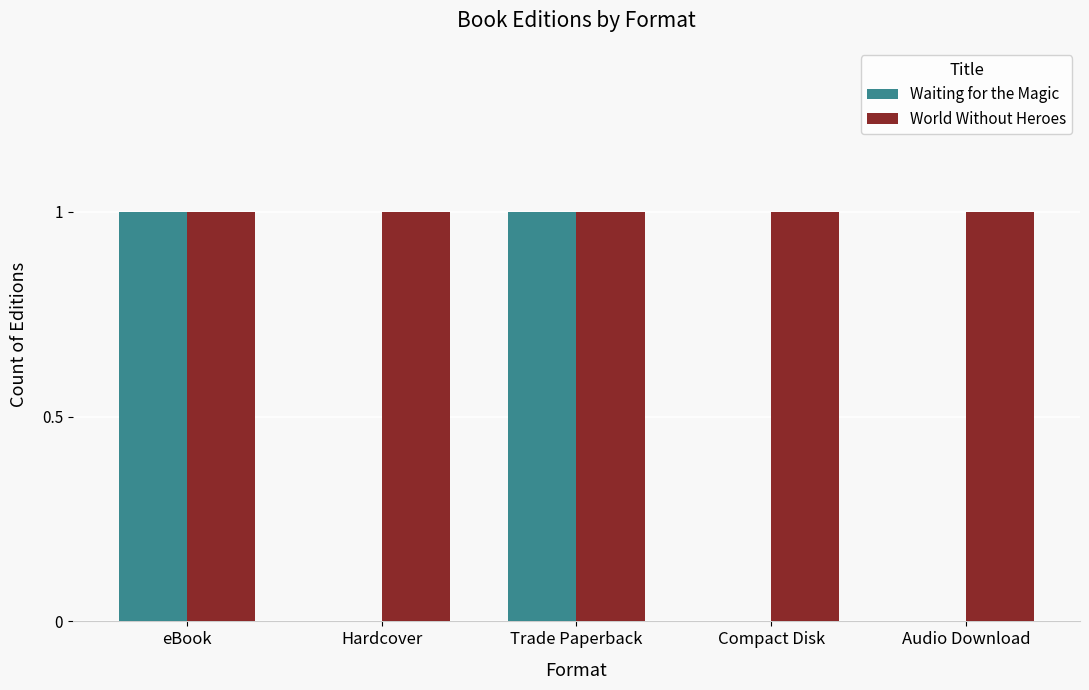

What is the sum of all Waiting for the Magic values?

2